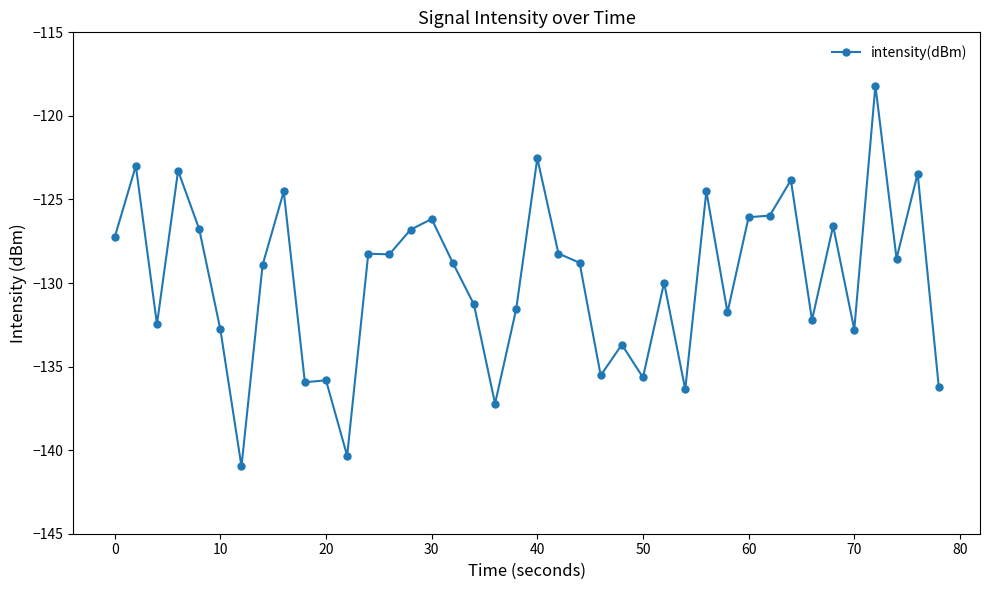

What is the sum of all values?

-5191.3